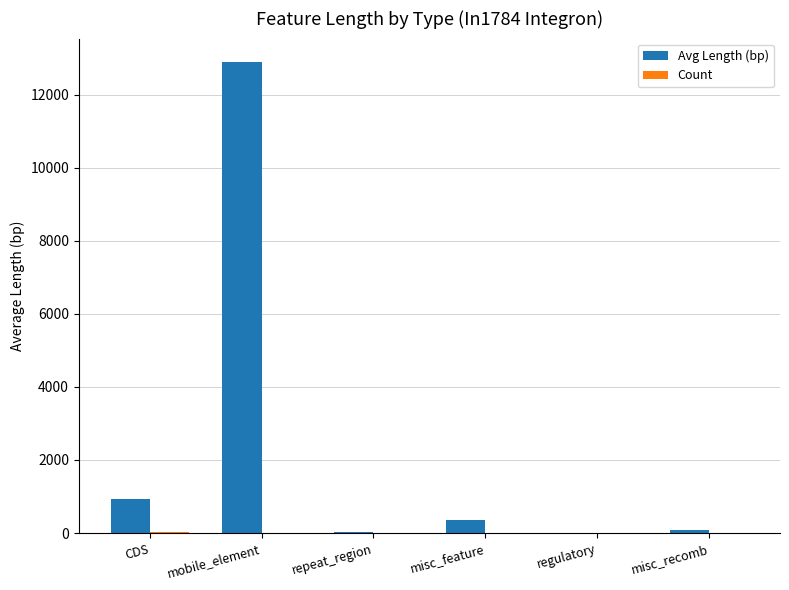

Which series has the largest total across all categories?

Avg Length (bp)